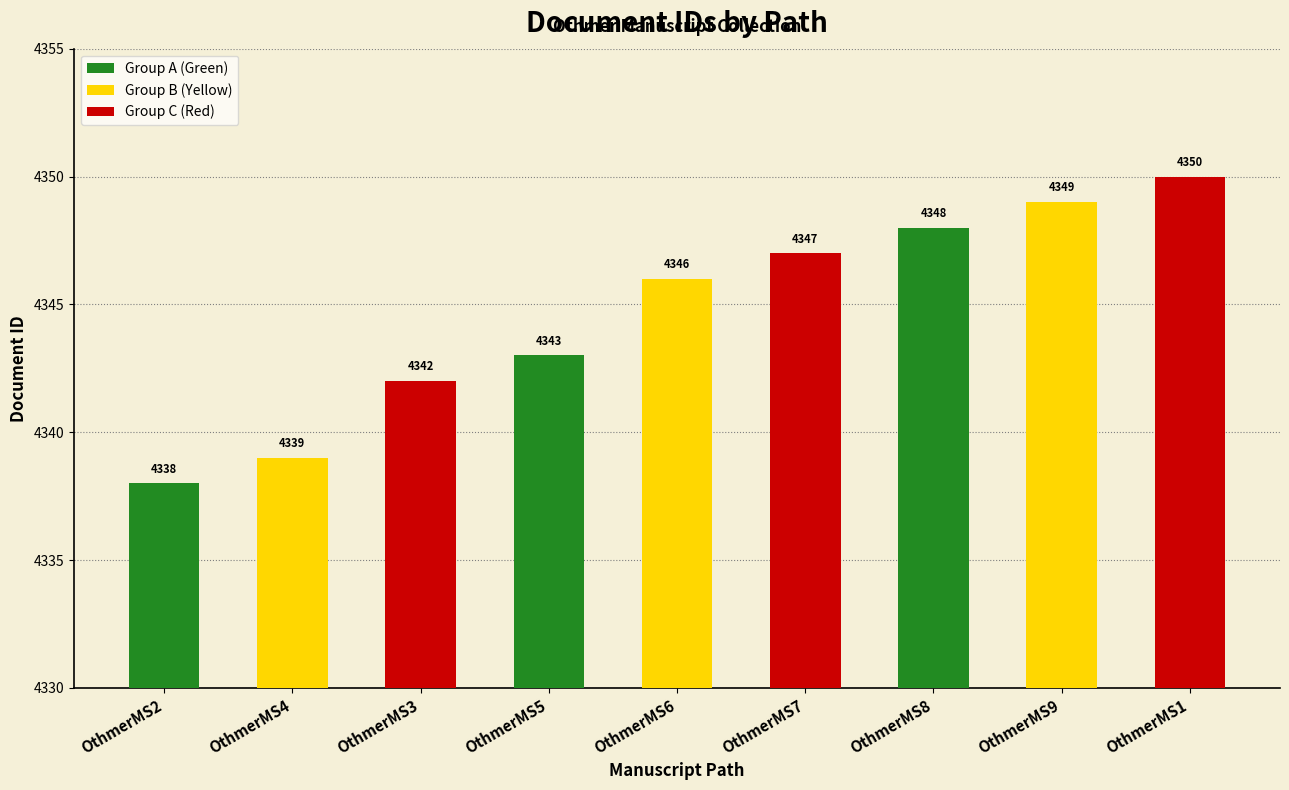

What is the label of the 4th bar from the left?

OthmerMS5